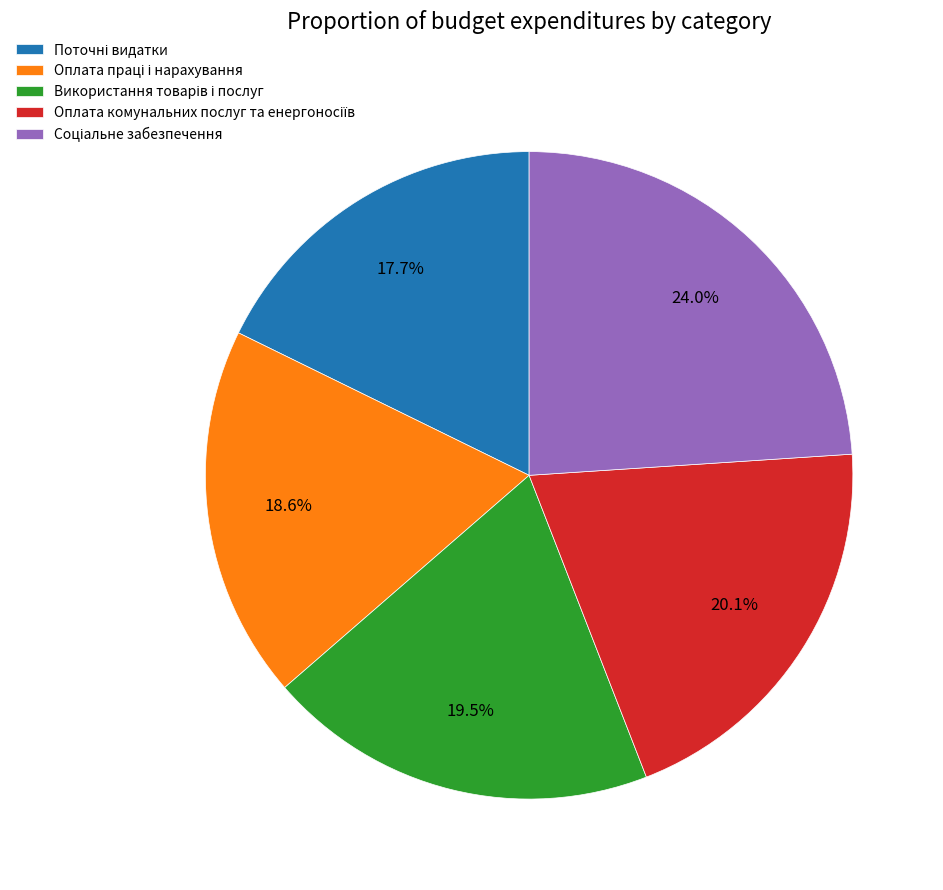

Is there any slice that represents more than half of the pie?

No